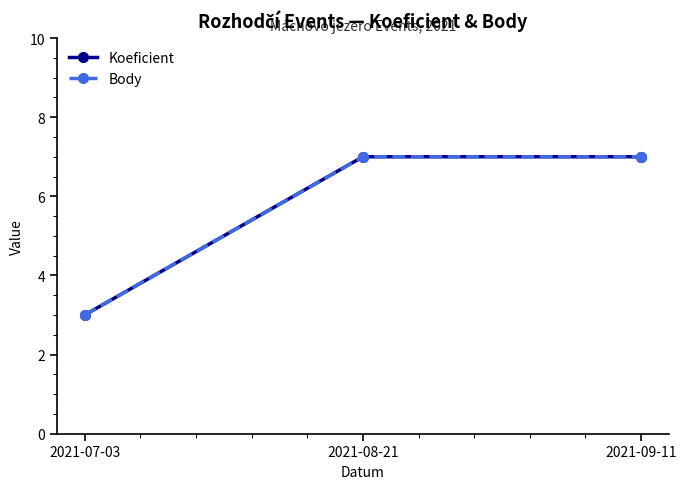

Rank the series by their maximum value, from highest to lowest.

Koeficient, Body